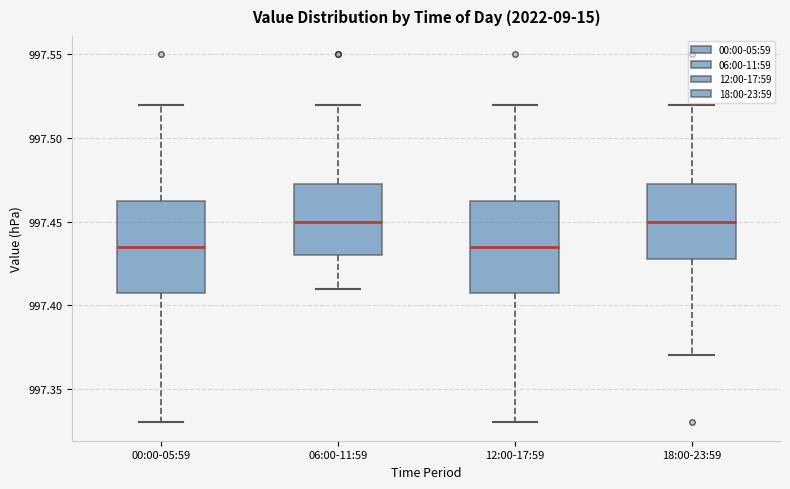

Where does the upper whisker of the box for 18:00-23:59 end on the y-axis? The values are not printed on the chart, so give them approximately, as read against the axis.

997.520